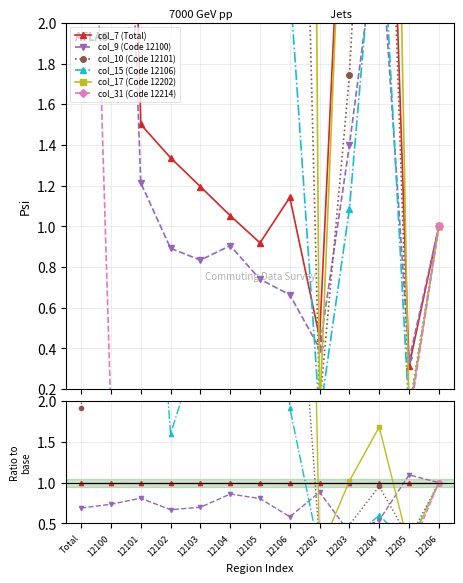

Rank the series by their maximum value, from lowest to highest.

col_7 (Total), col_31 (Code 12214), col_9 (Code 12100), col_10 (Code 12101), col_17 (Code 12202), col_15 (Code 12106)